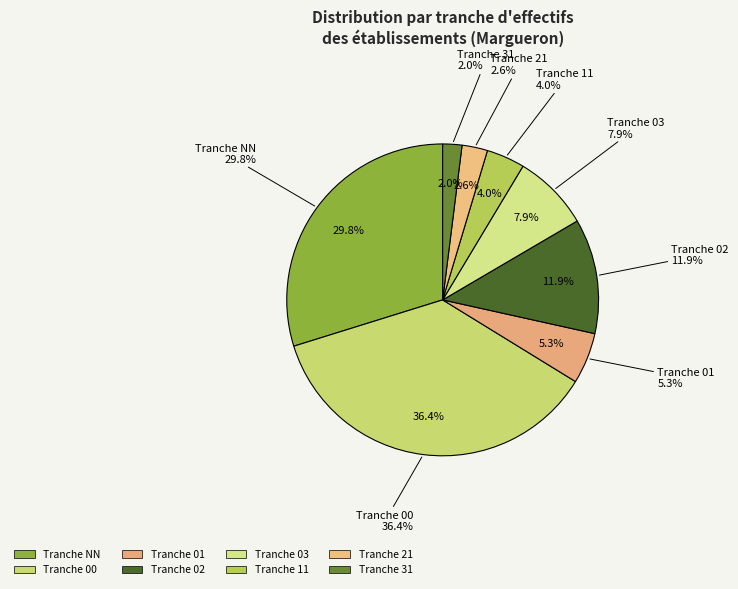

To the nearest percent, what portion does 00 represent?

36%